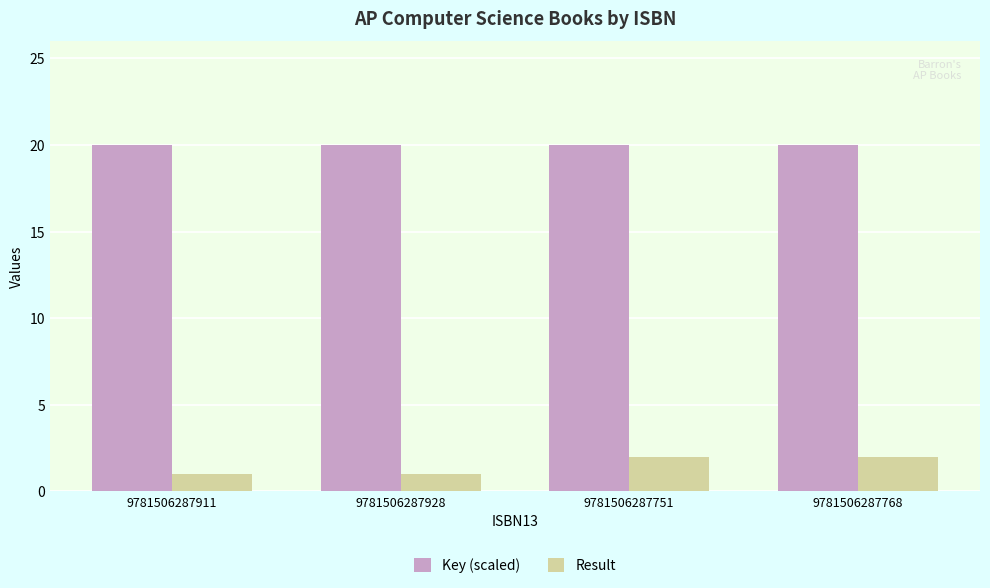

Which series has the widest spread of values?

Result